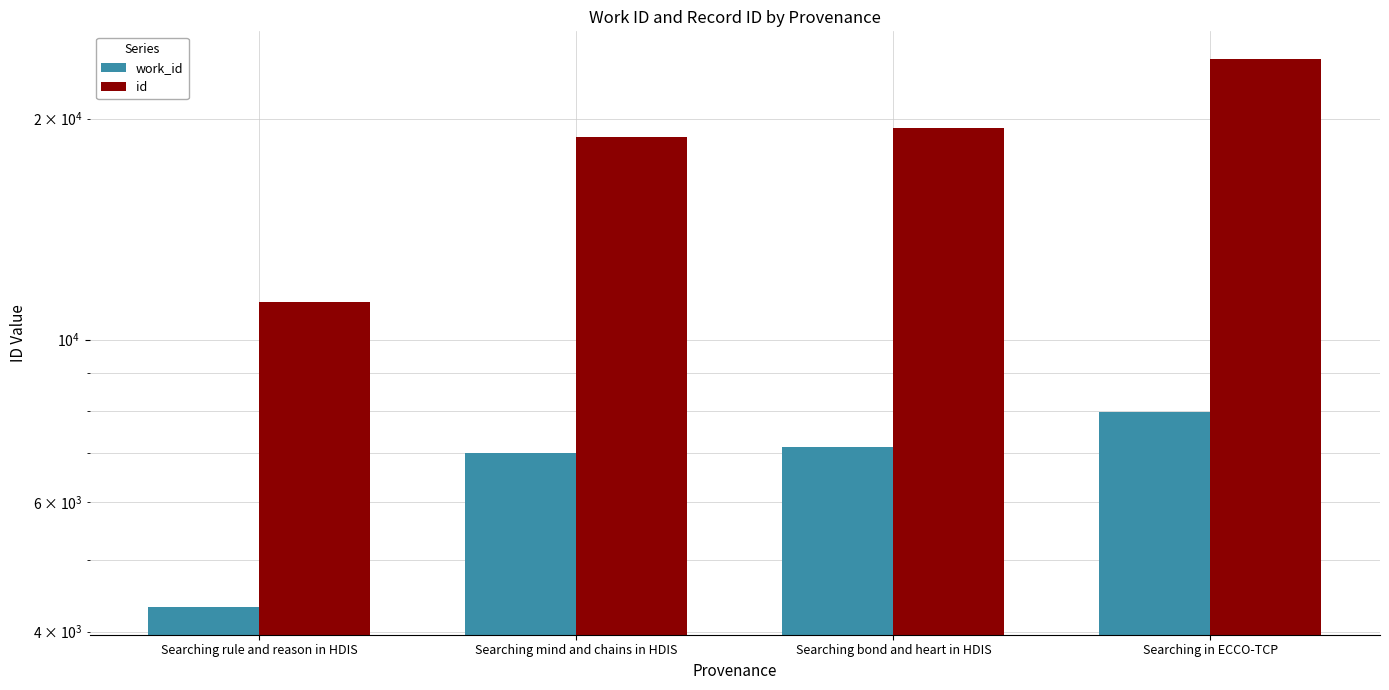

Rank the categories by id value from highest to lowest.

Searching in ECCO-TCP, Searching bond and heart in HDIS, Searching mind and chains in HDIS, Searching rule and reason in HDIS